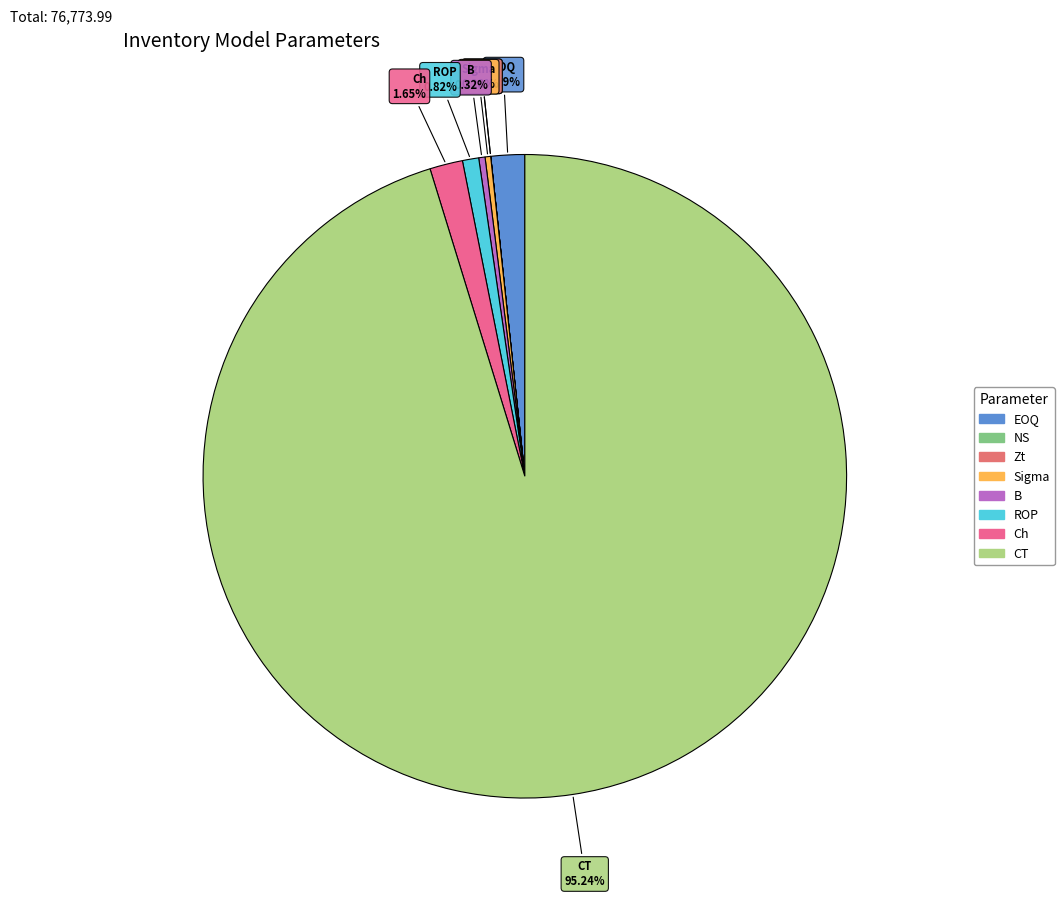

Between Ch and ROP, which is larger?

Ch